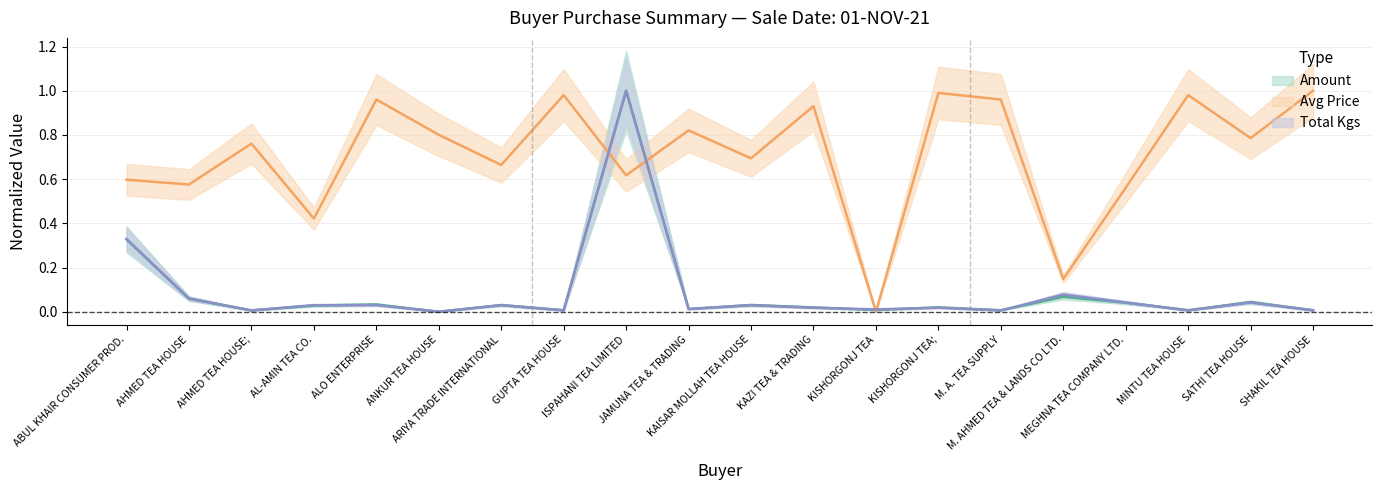

What is the sum of the Avg values at MEGHNA TEA COMPANY LTD. and AL-AMIN TEA CO.?

1.0